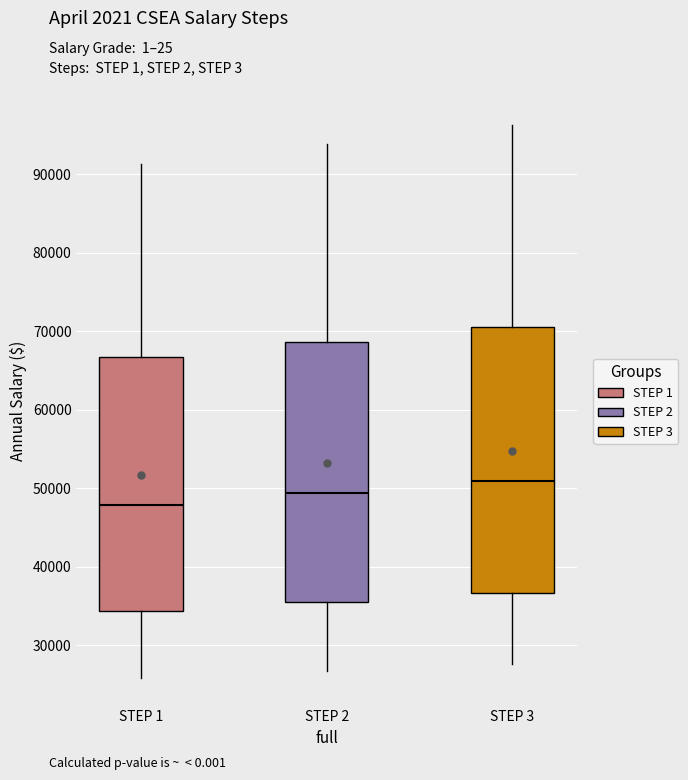

Reading left to right, transcribe this box plot: for each box, give where its median line is, the range the box spans, and where its two whiskers end, as read against the y-axis. The values are not printed on the chart, so give them approximately, as read against the axis.

STEP 1: median 48000, box 34000 to 67000, whiskers 26000 to 91000
STEP 2: median 49000, box 35000 to 69000, whiskers 27000 to 94000
STEP 3: median 51000, box 37000 to 71000, whiskers 28000 to 96000